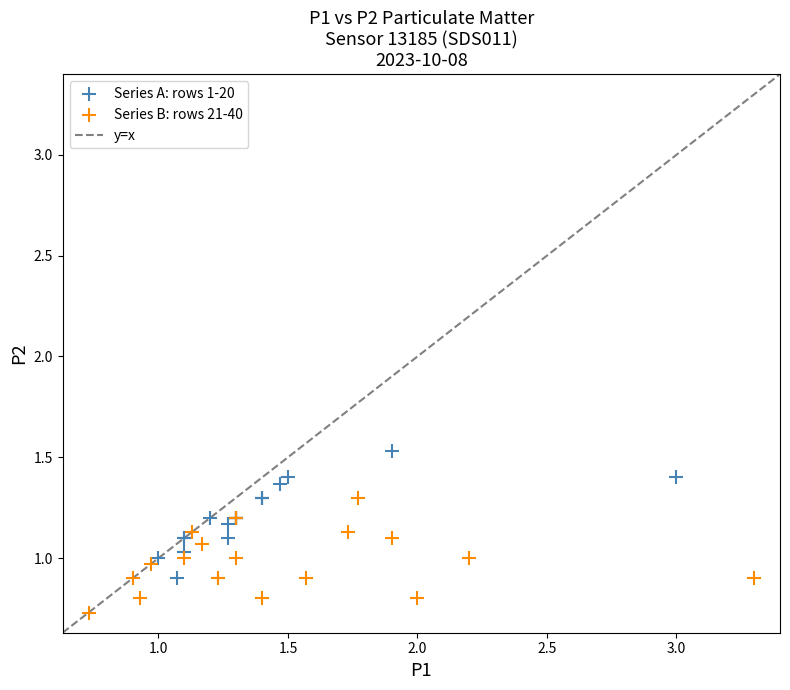

Which series contains the highest Y value?

Series A: rows 1-20